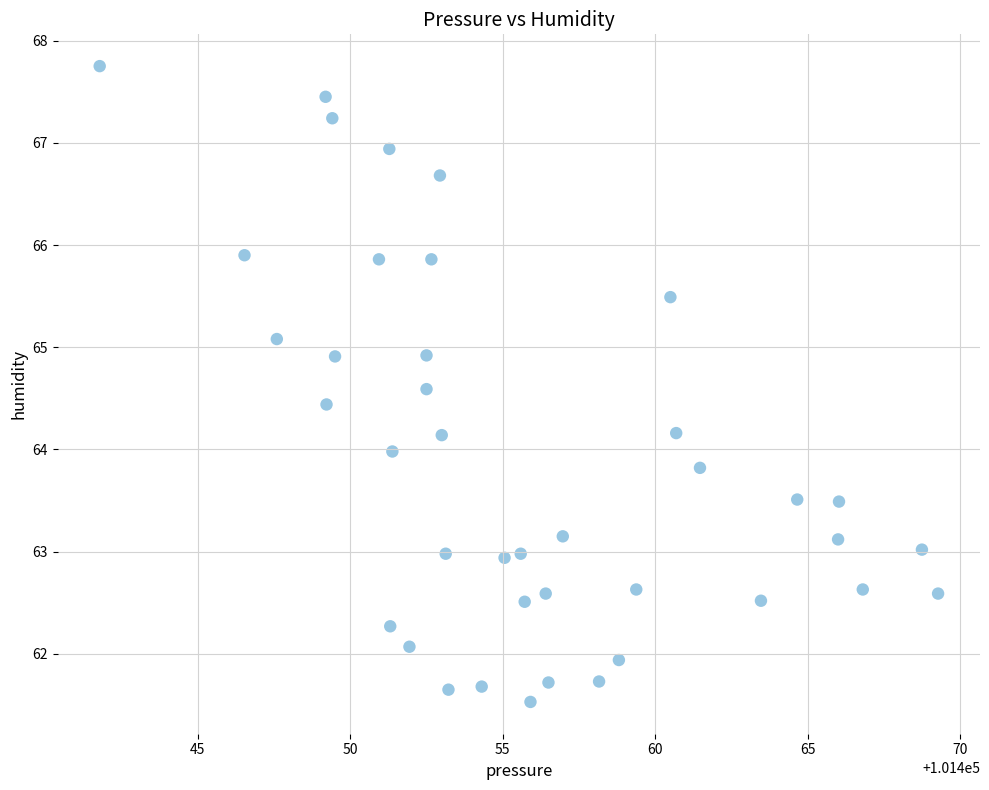

What is the range of X values (max minus min)?

27.5